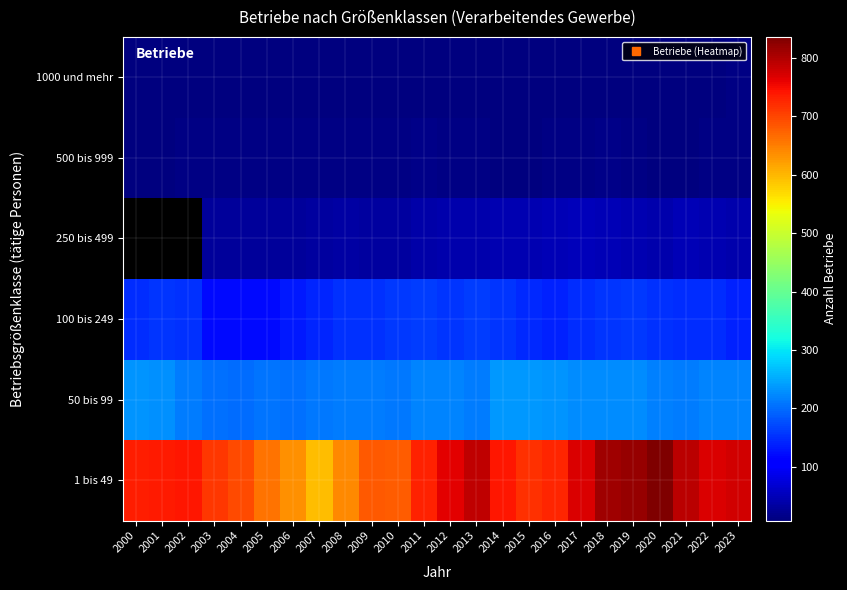

What is the sum of the 50 bis 99 values at 2016 and 2013?

445.0